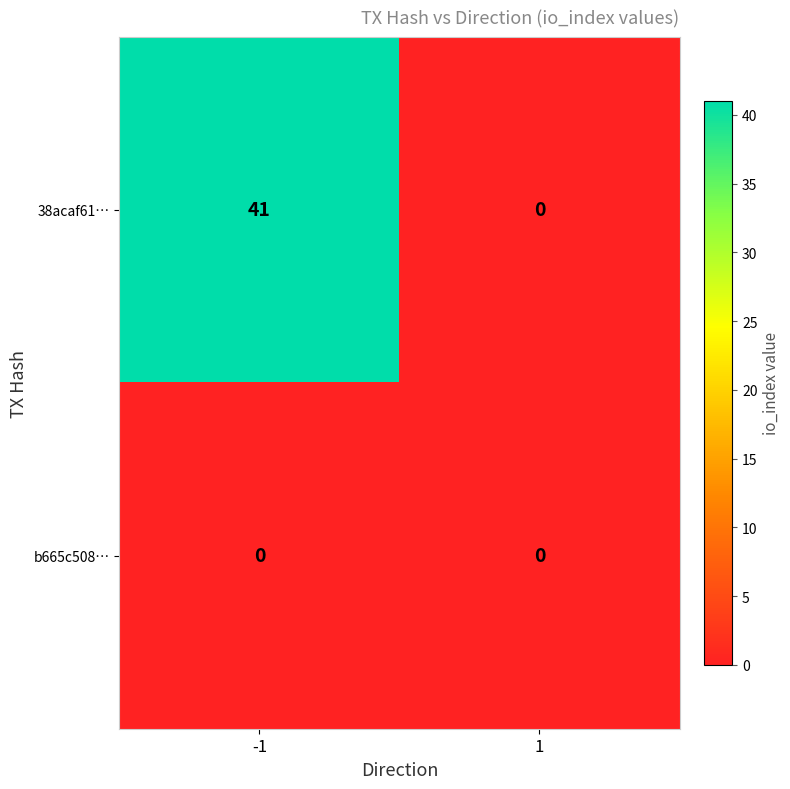

List the series in order of their peak value, highest first.

38acaf61…, b665c508…